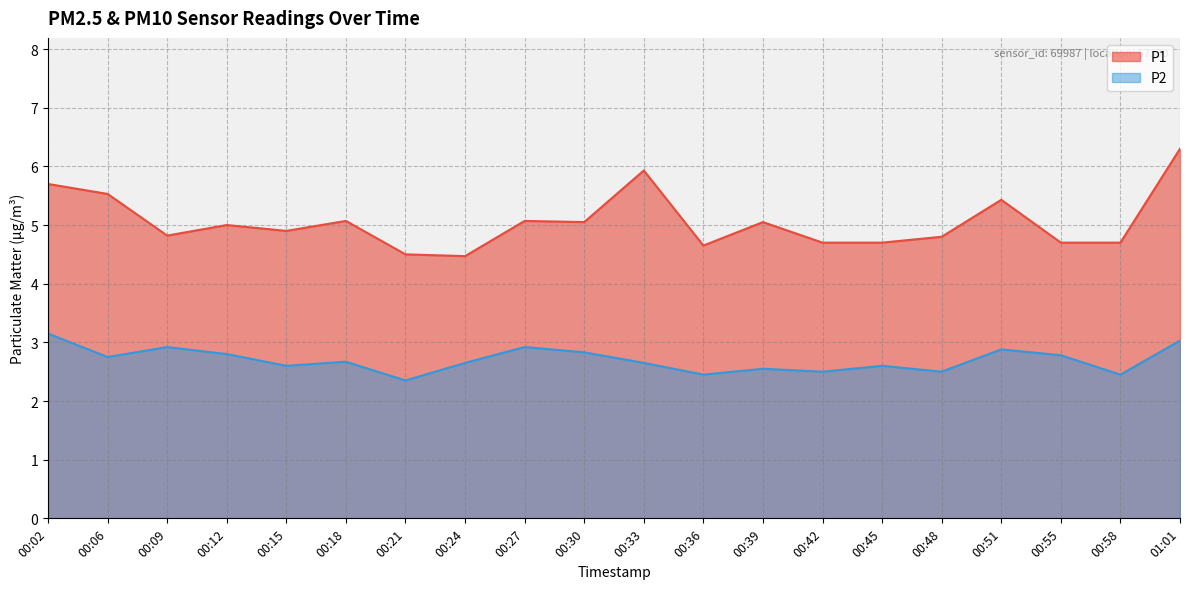

At which category does the chart reach its peak across all series?

01:01